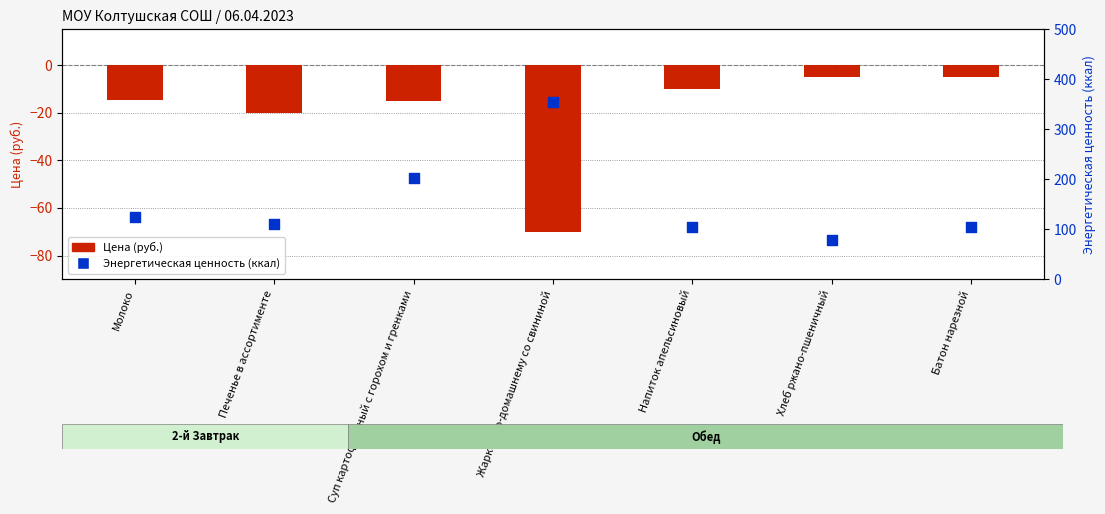

Is the value of Цена (руб.) at Суп картофельный с горохом и гренками greater than the value of Энергетическая ценность (ккал) at Жаркое по-домашнему со свининой?

No